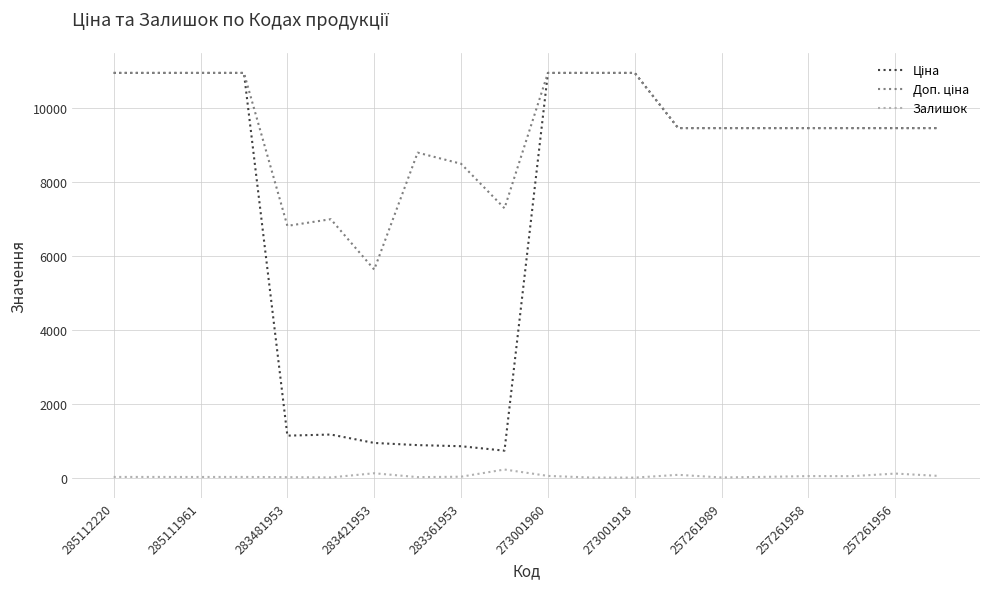

What is the maximum value shown in the chart?

10952.0